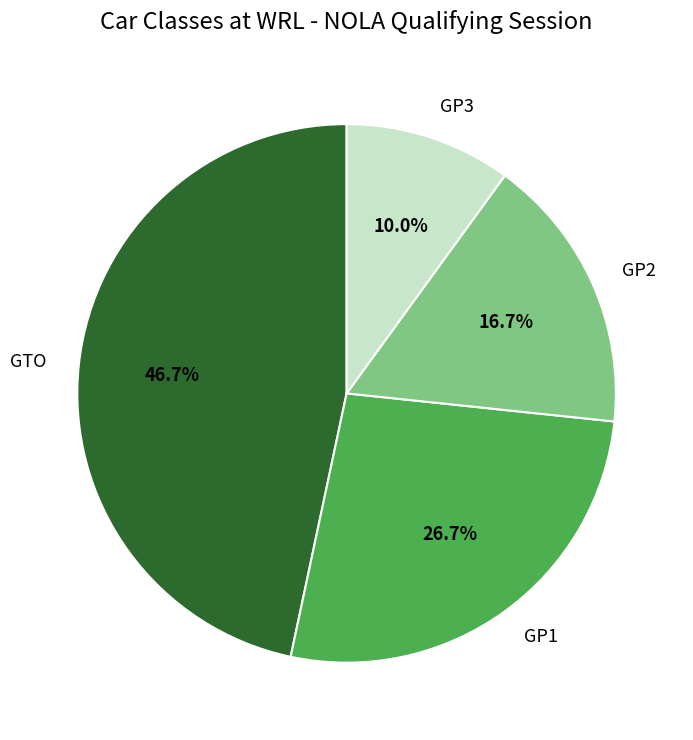

To the nearest percent, what is the difference between the largest and smallest slice percentages?

37%